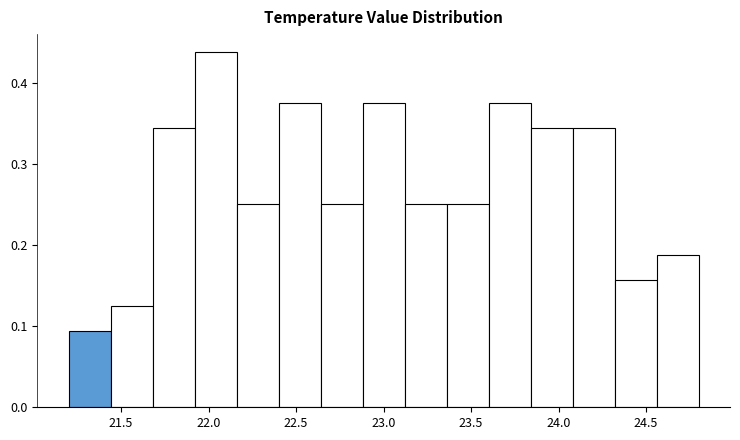

How tall is the bar that spans 22.40 to 22.64 on the x-axis? Neither the bar edges nor the heights are printed on the chart, so give them approximately, as read against the axes.

0.38